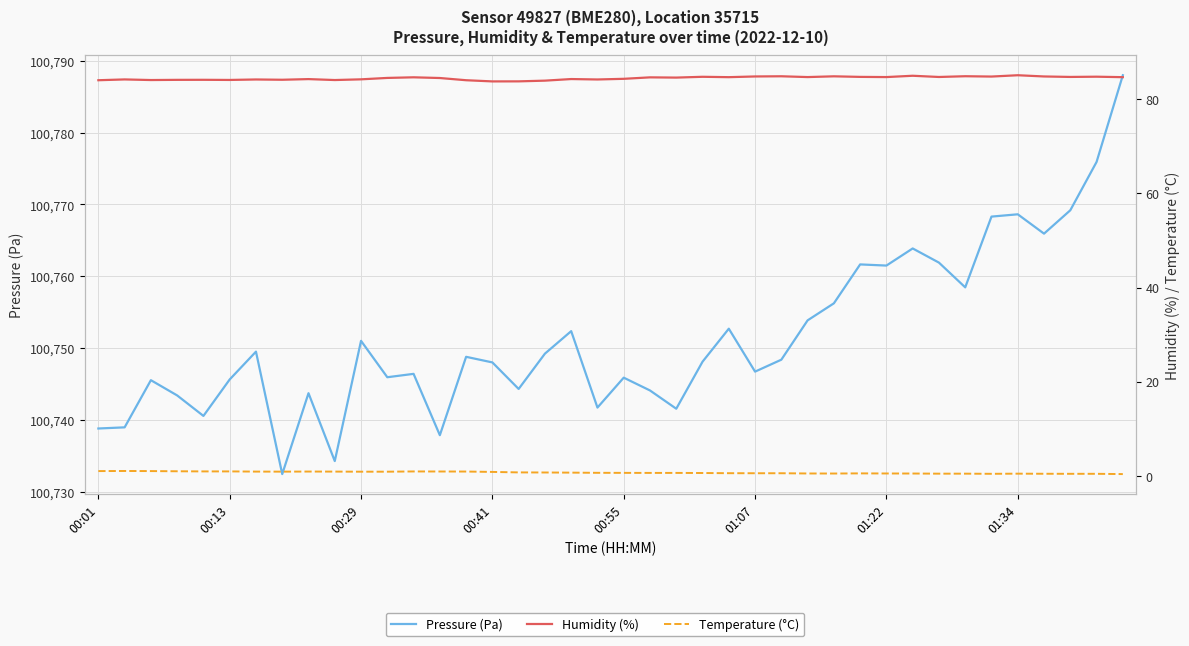

At which category is the sum across all series the highest?

39